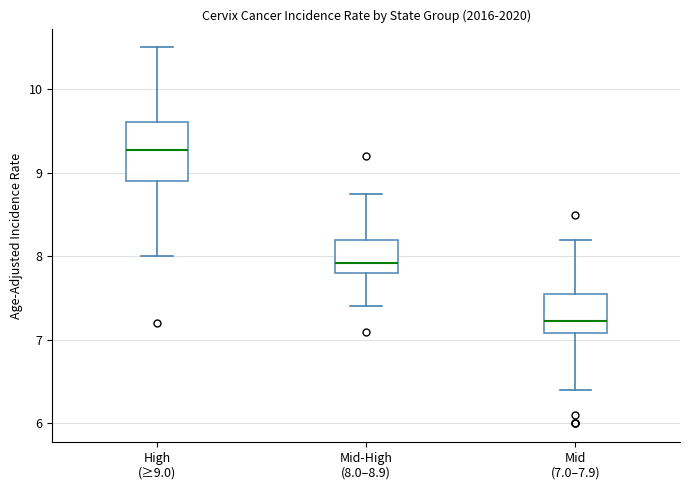

Which box is the tallest, from its lower edge to its upper edge?

High (≥9.0)